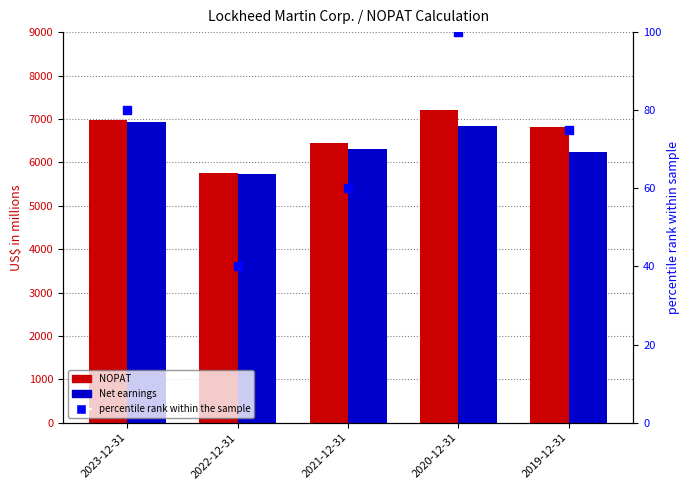

At how many categories does at least one series exceed 268?

5